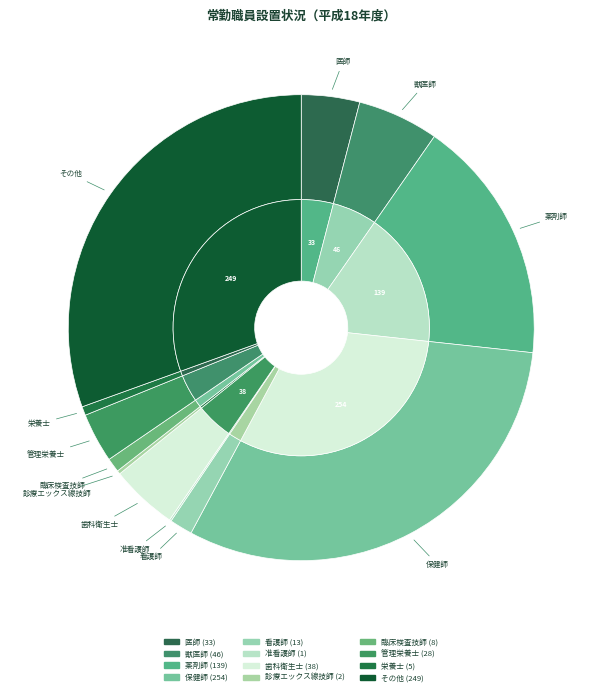

Approximately how many times larger is the value at 薬剤師 compared to 獣医師?

3.0